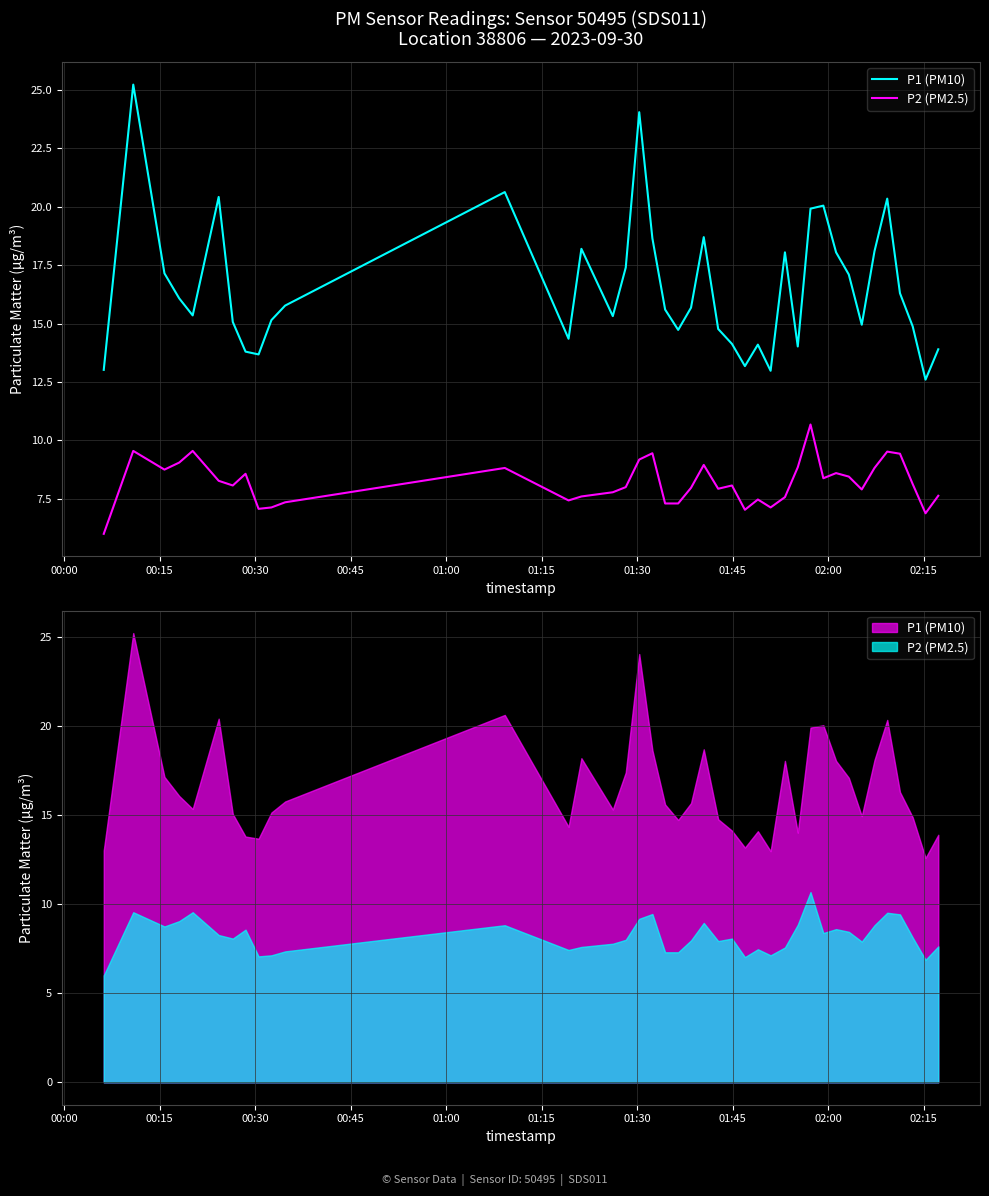

Is it true that P2 (PM2.5) equals 4.6 at 12?

False